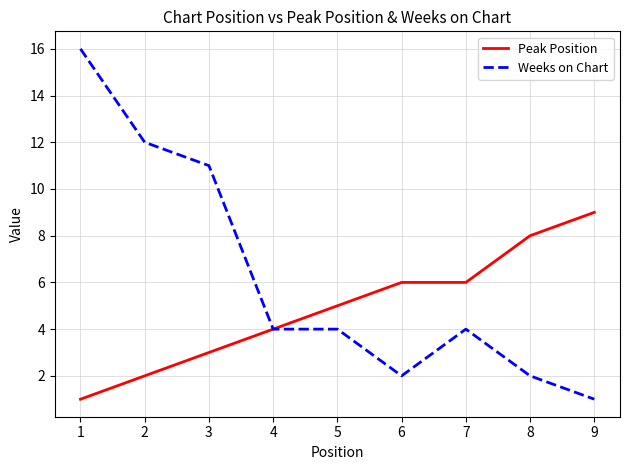

Count the number of data series in this chart.

2